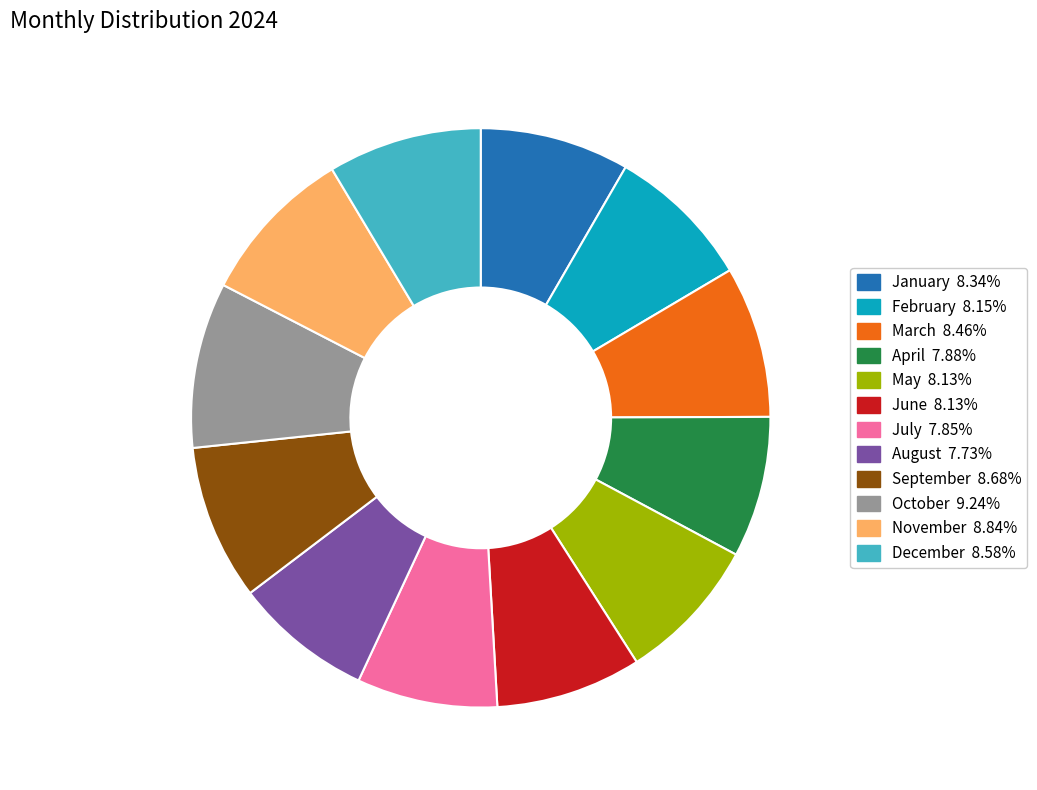

Approximately how many times larger is the value at February compared to August?

1.1